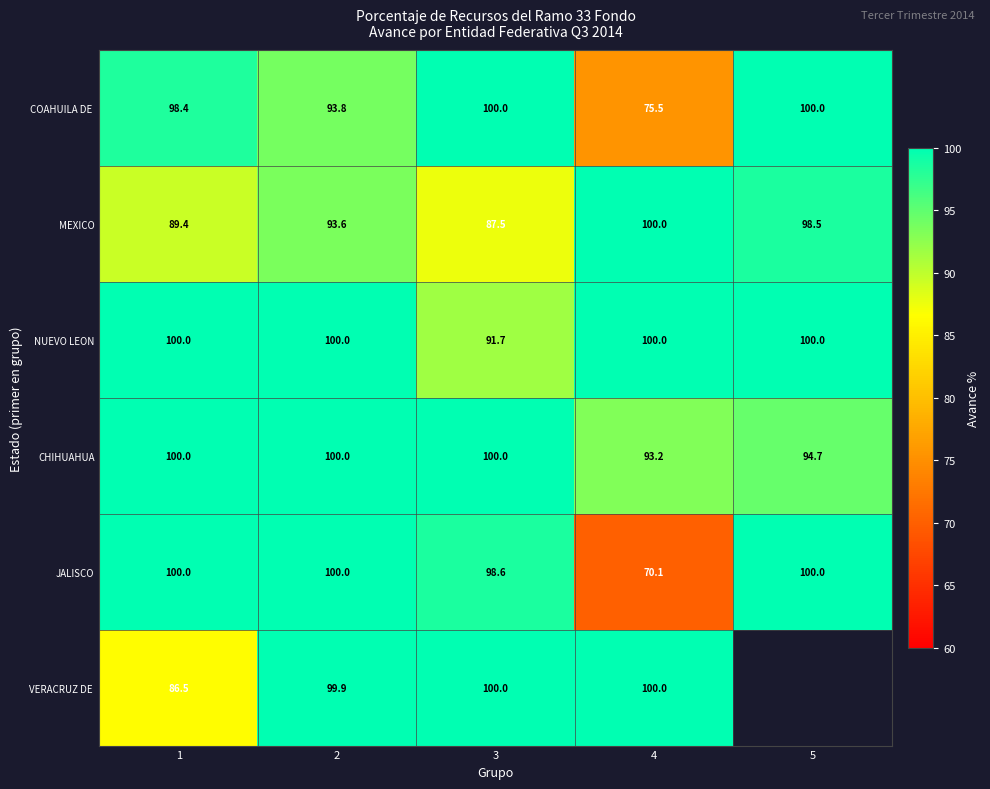

Is the value of MEXICO at 1 greater than the value of CHIHUAHUA at 1?

No